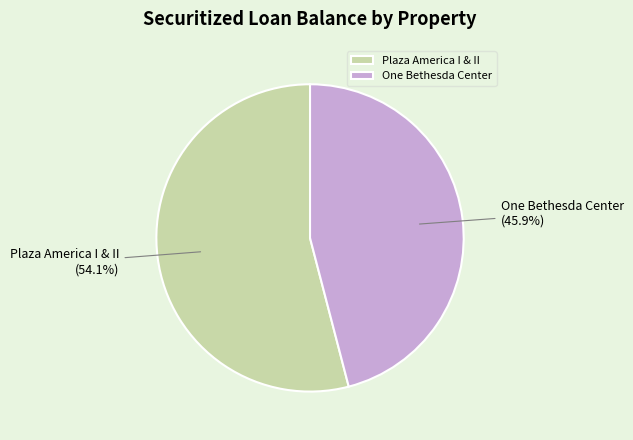

How many segments does this pie chart have?

2